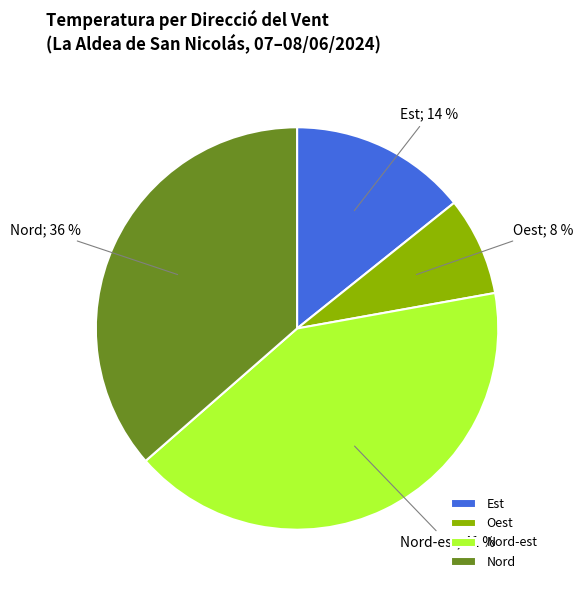

Is the sum of Oest and Nord-est greater than half?

No